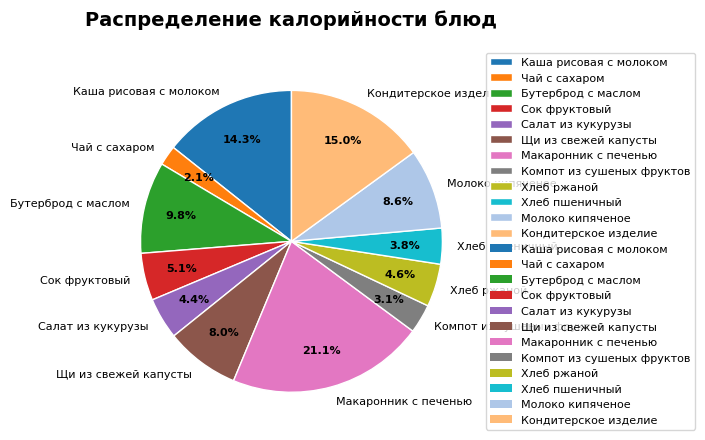

Approximately how many times larger is the value at Молоко кипяченое compared to Сок фруктовый?

1.7